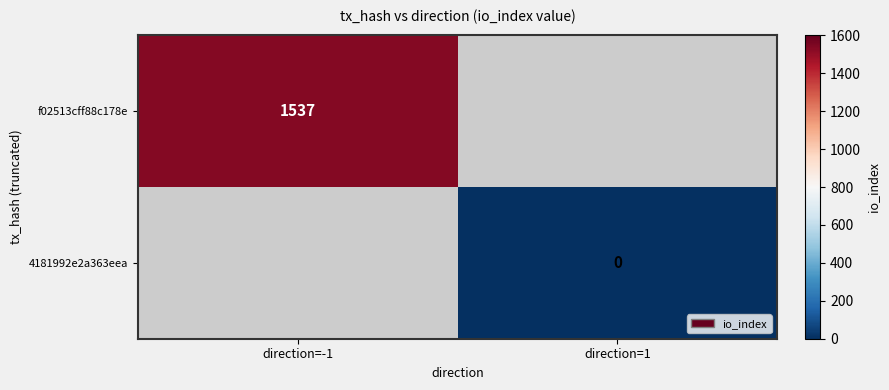

Is it true that f02513cff88c178e equals 1537 at direction=-1?

True